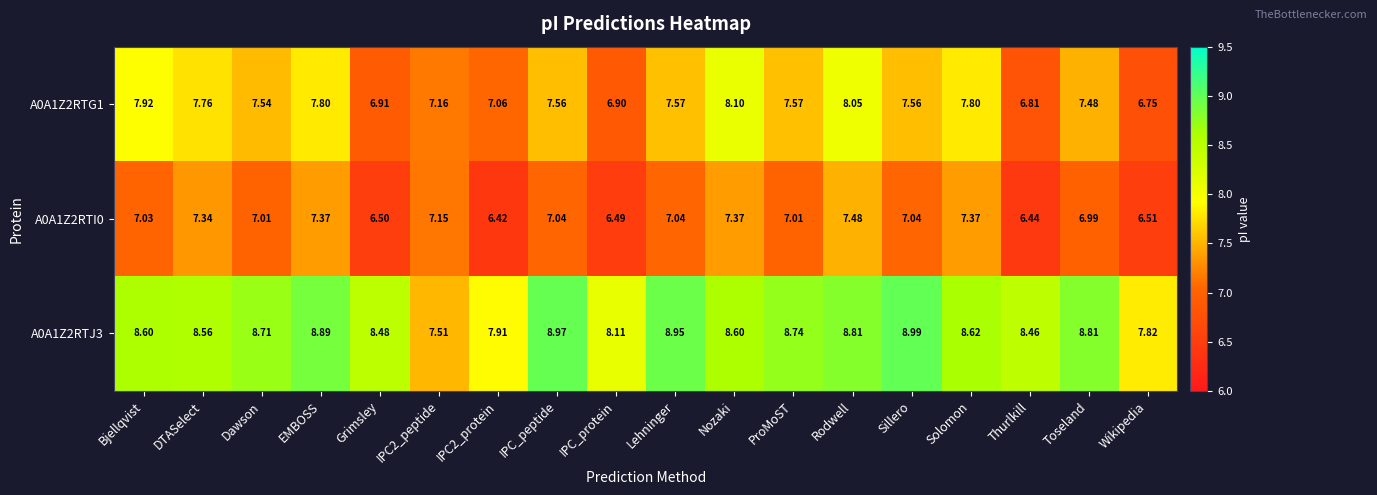

At how many categories does at least one series exceed 7?

18